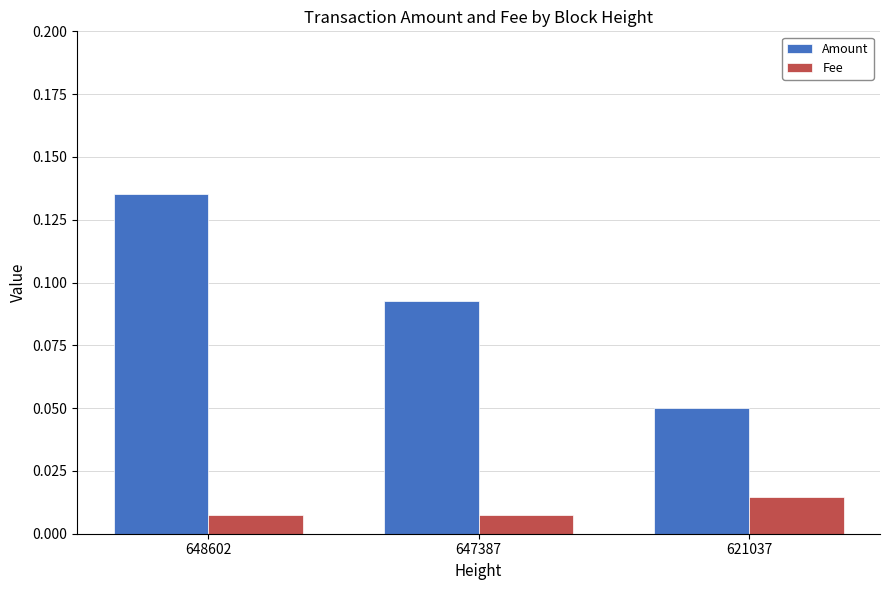

Which series changed the most between 648602 and 647387?

Amount